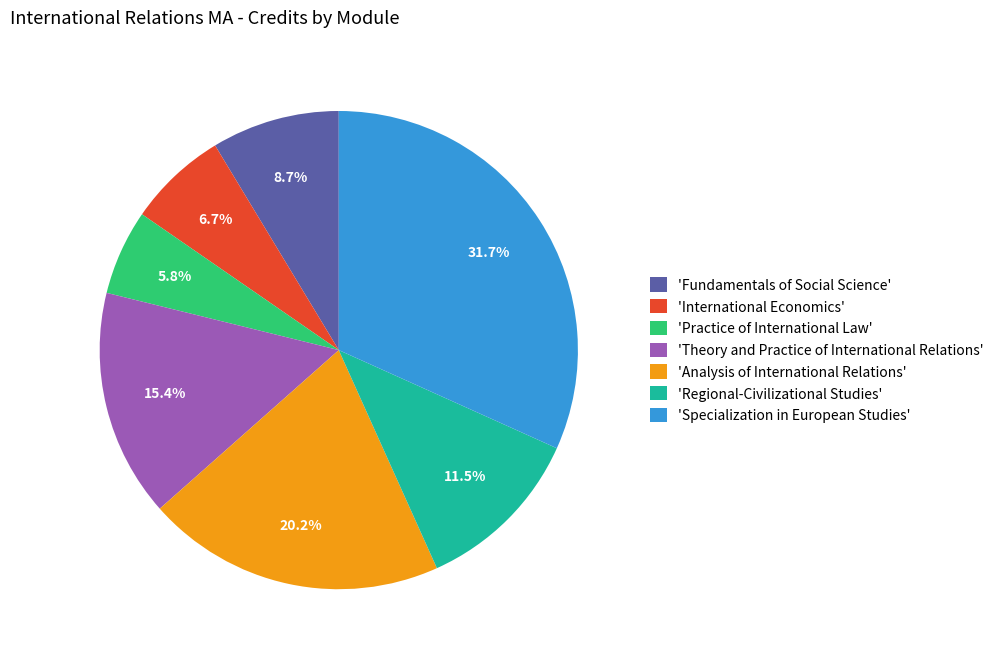

Is 'Regional-Civilizational Studies' the majority of the pie?

No